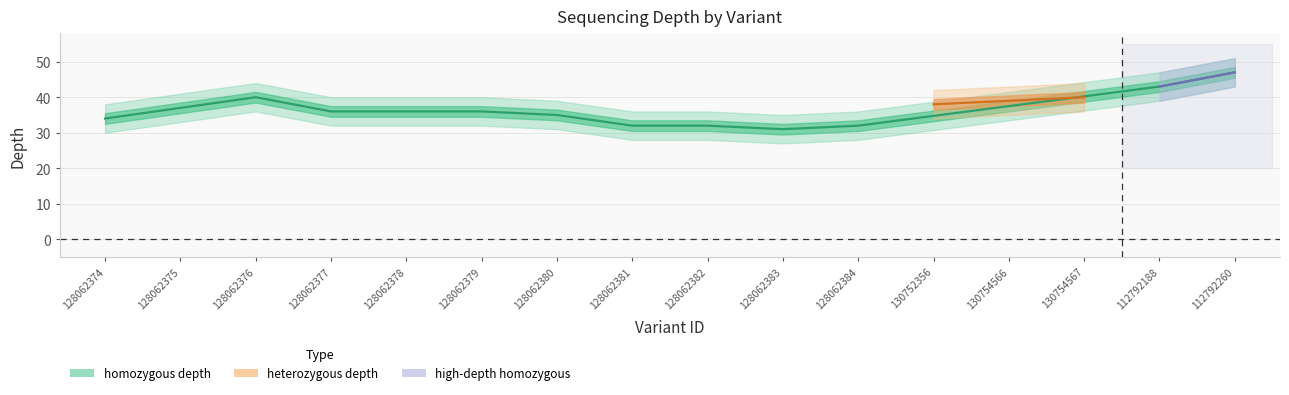

The homozygous depth series shows 14 at 128062378. True or false?

False